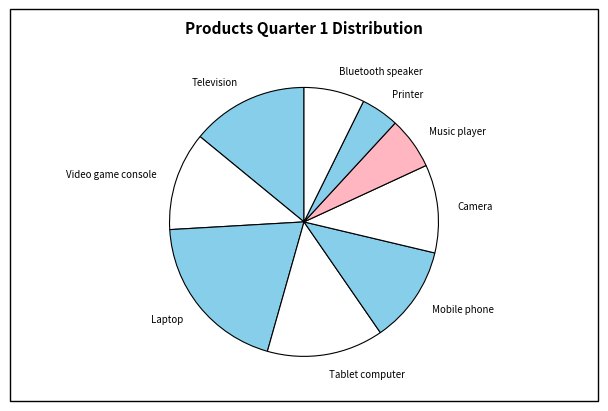

How many slices are in this pie chart?

9